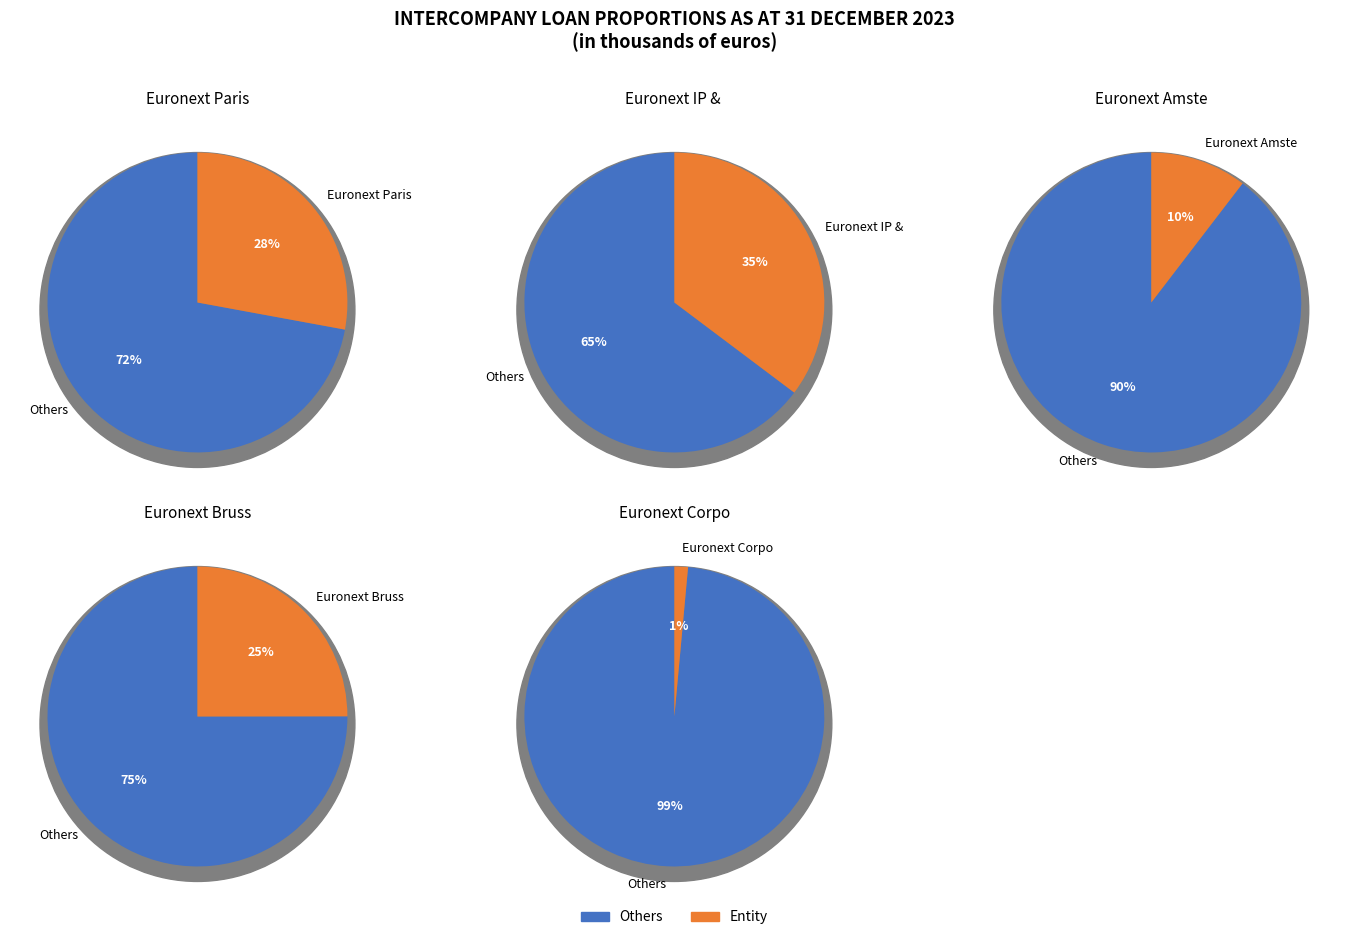

What is the largest slice in the pie chart?

Euronext IP & IT Holding B.V.